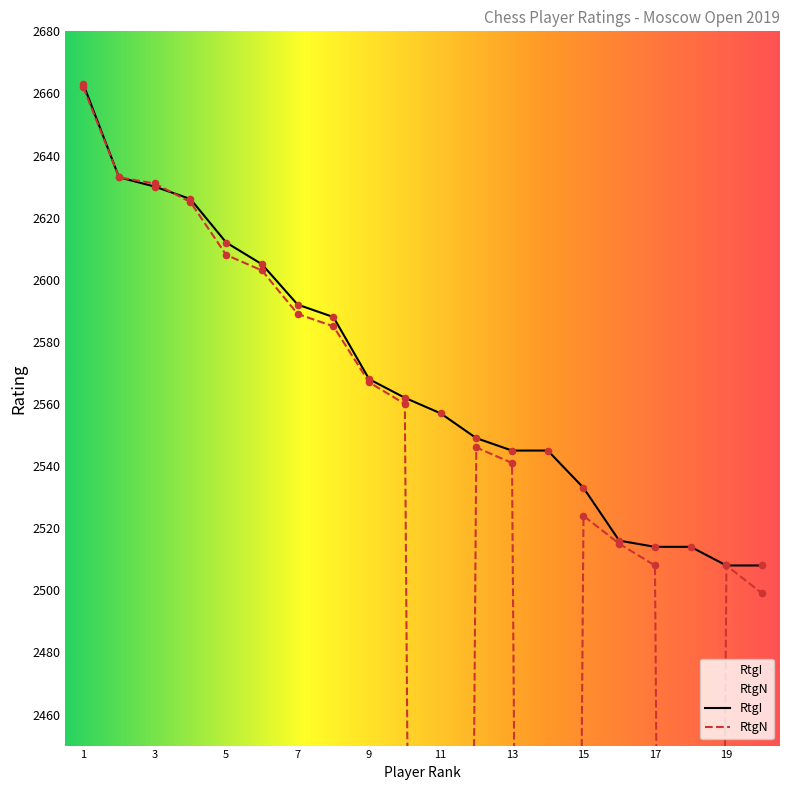

Which series has the largest total across all categories?

RtgI